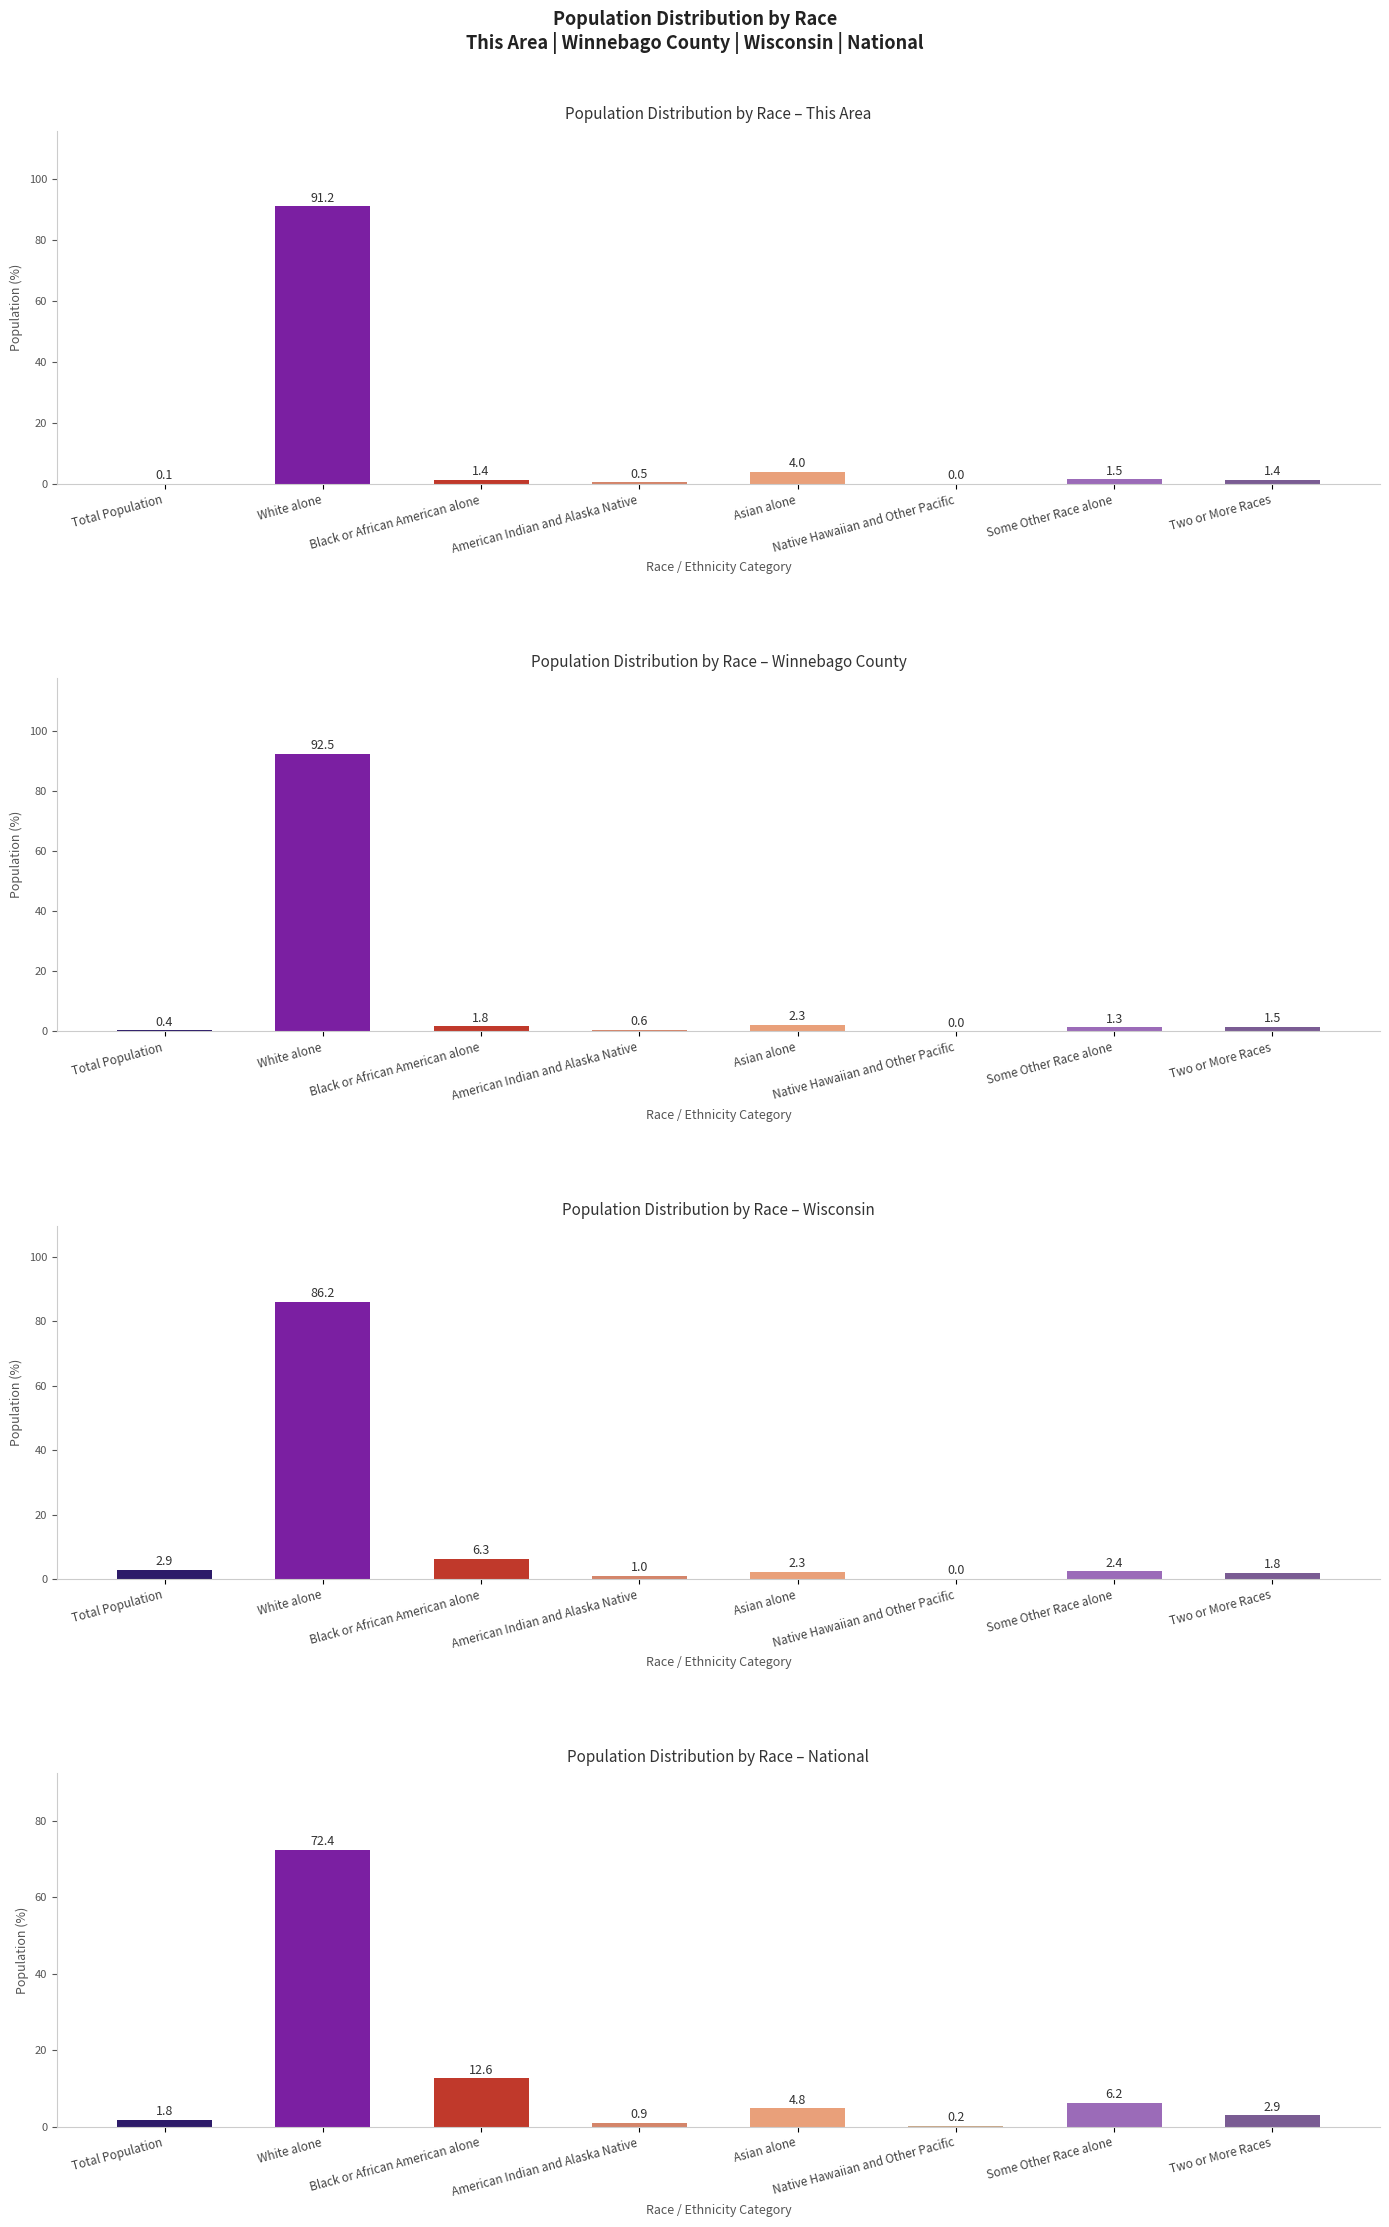

What is the value of the Wisconsin bar at the 3rd from the left?

6.3